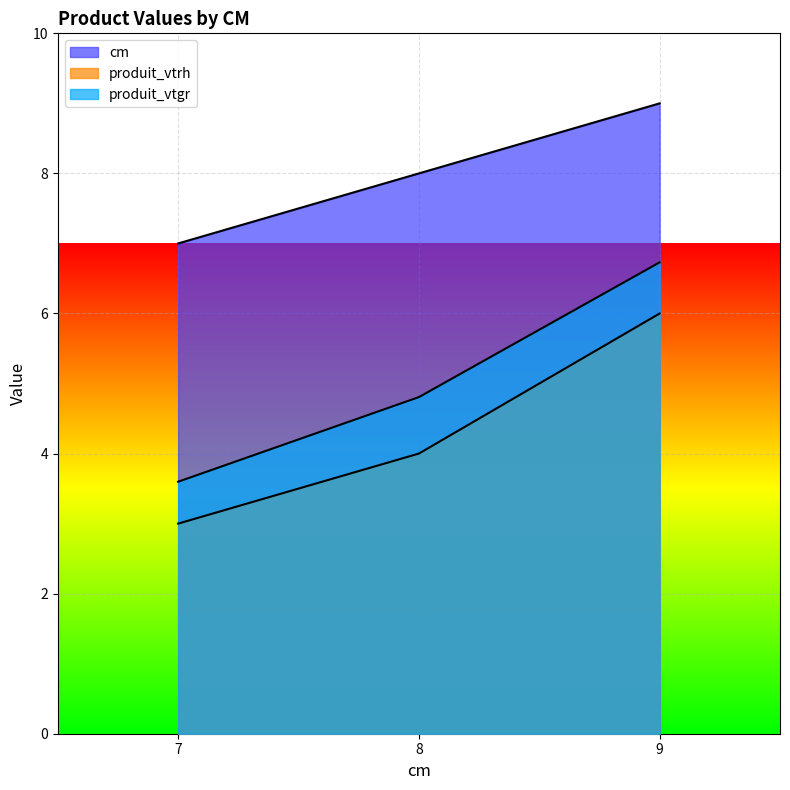

What is the value of the produit_vtgr point at the 2nd from the left?

4.8